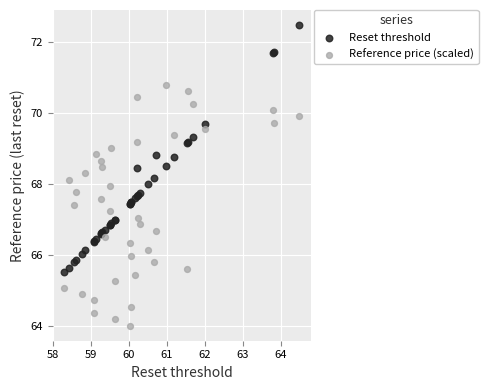

Which series contains the highest Y value?

Reset threshold